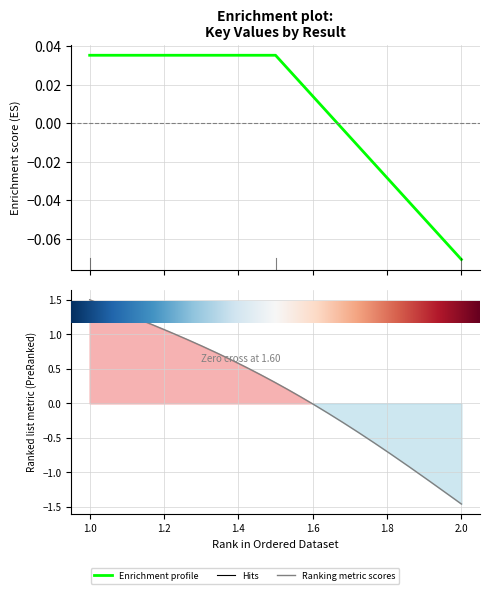

Between 1 and 2, which is larger?

1